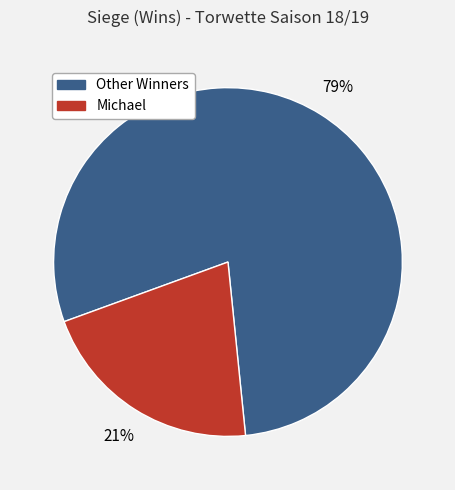

Which has a higher value, Michael or Other Winners?

Other Winners